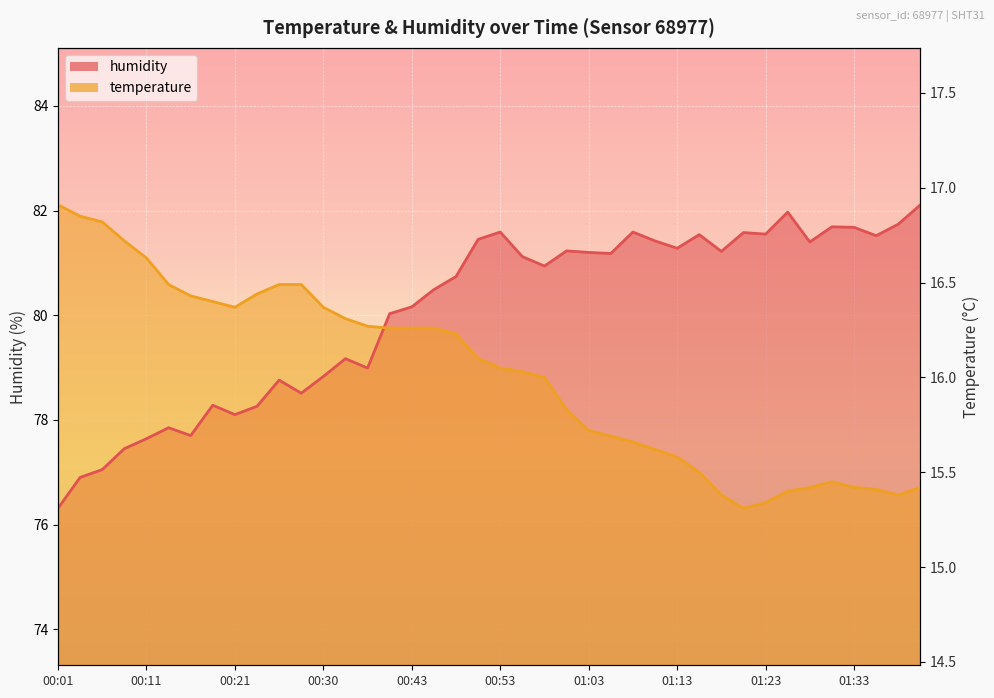

Which series changed the most between 01:03 and 01:38?

temperature